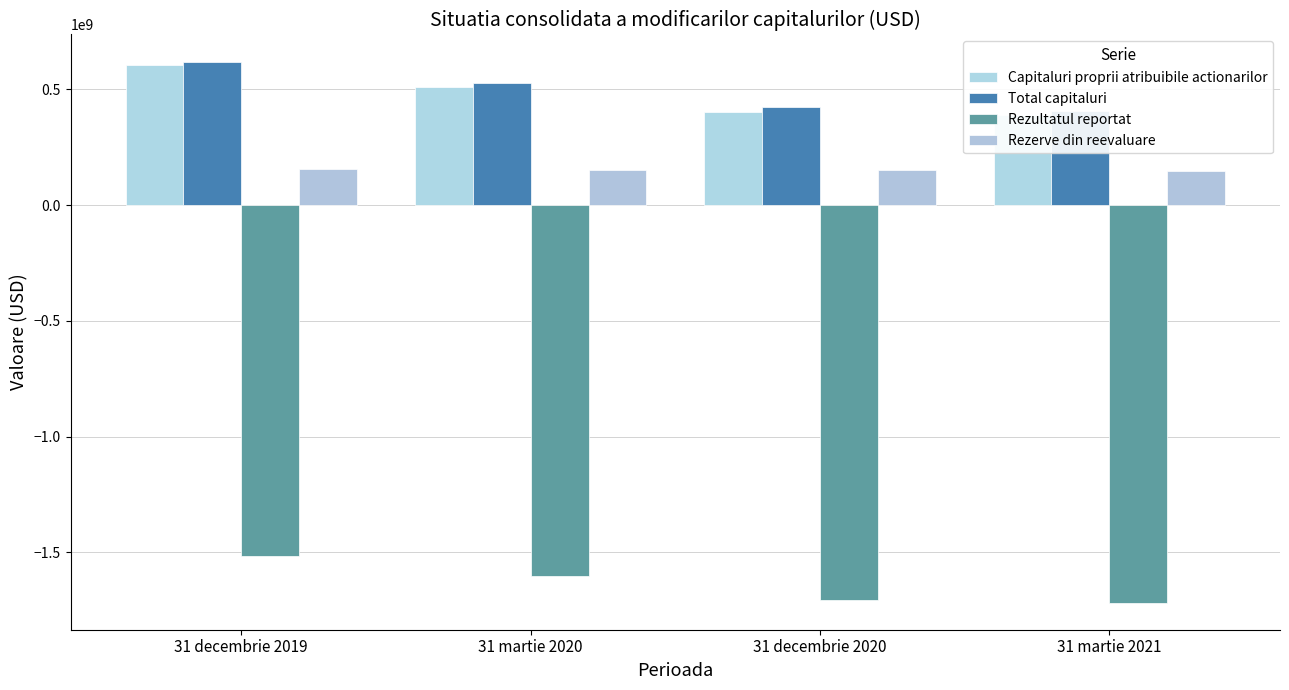

At which label does Rezerve din reevaluare first exceed 153345247?

31 decembrie 2019